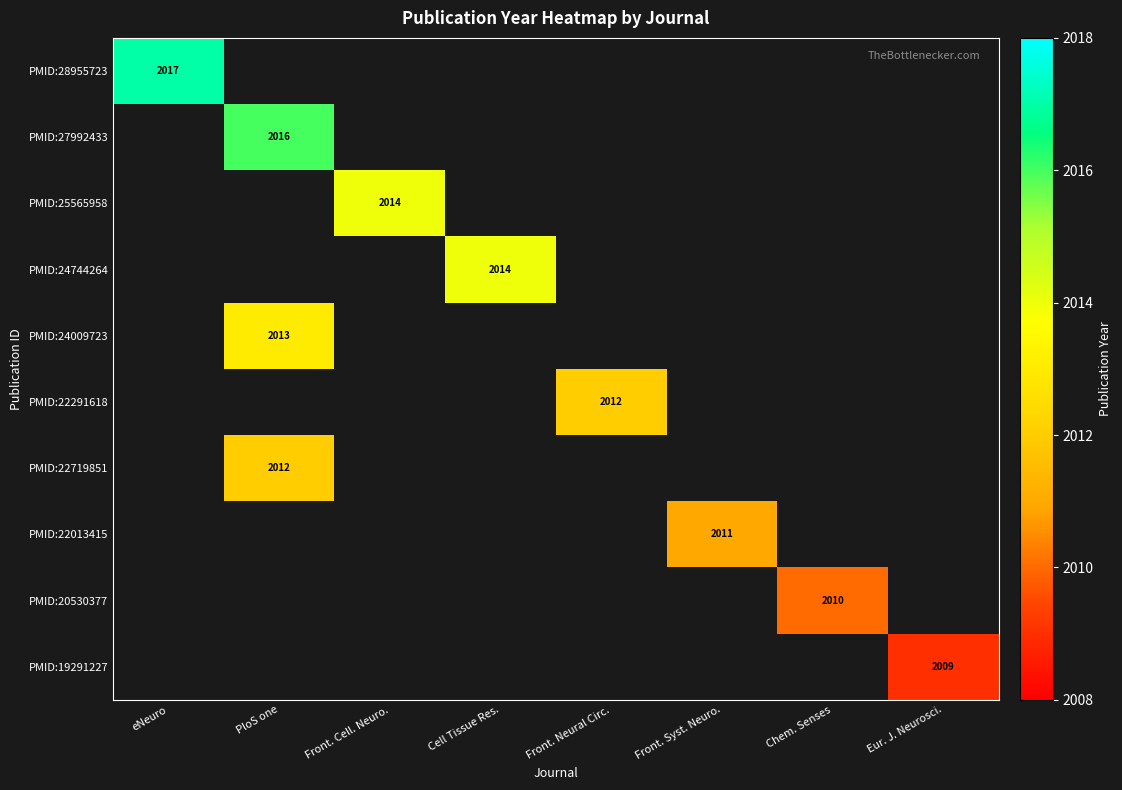

The value of PMID:19291227 at Eur. J. Neurosci. is 2865. True or false?

False